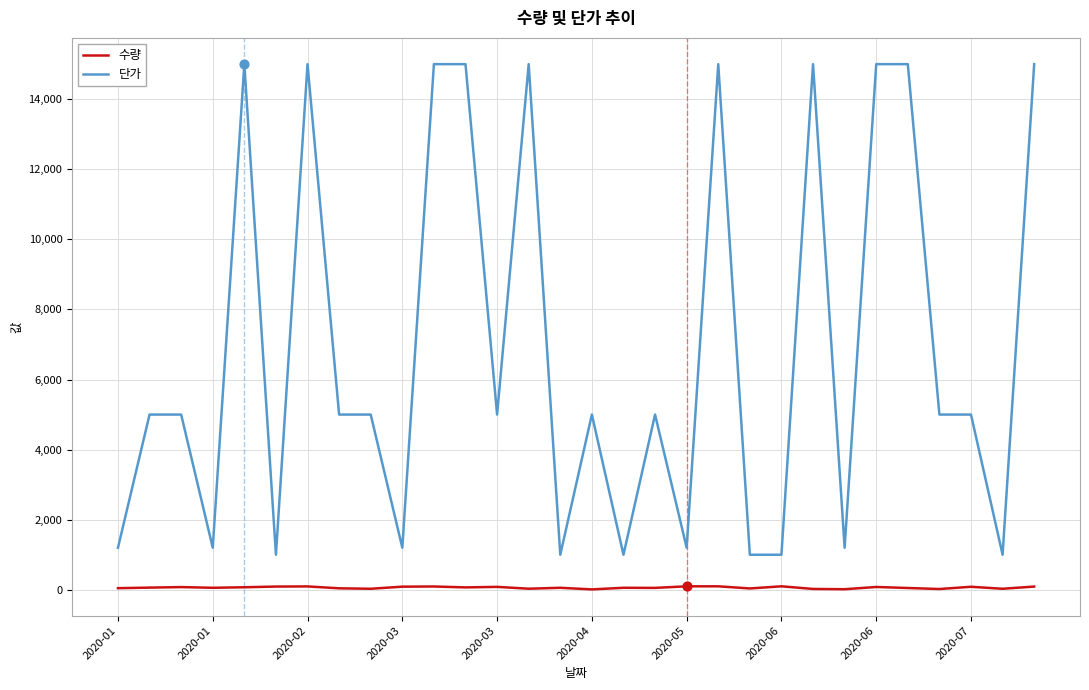

Which series has the largest total across all categories?

단가